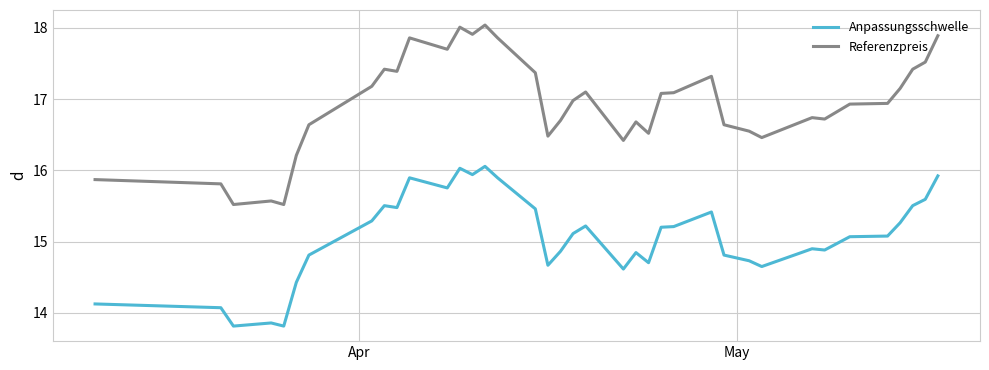

Which series has the widest spread of values?

Referenzpreis